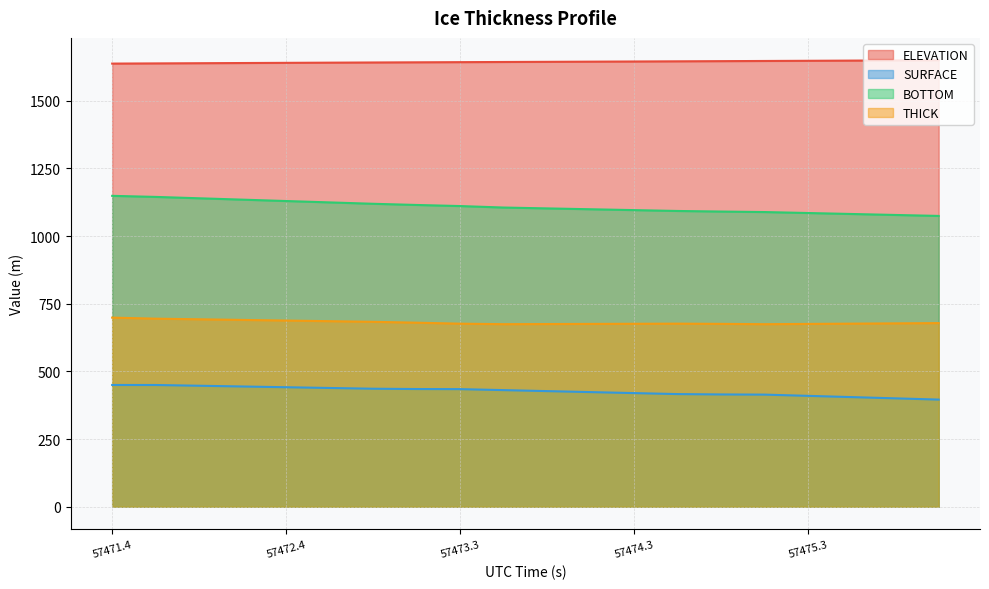

What are all the series names shown in the legend?

ELEVATION, SURFACE, BOTTOM, THICK